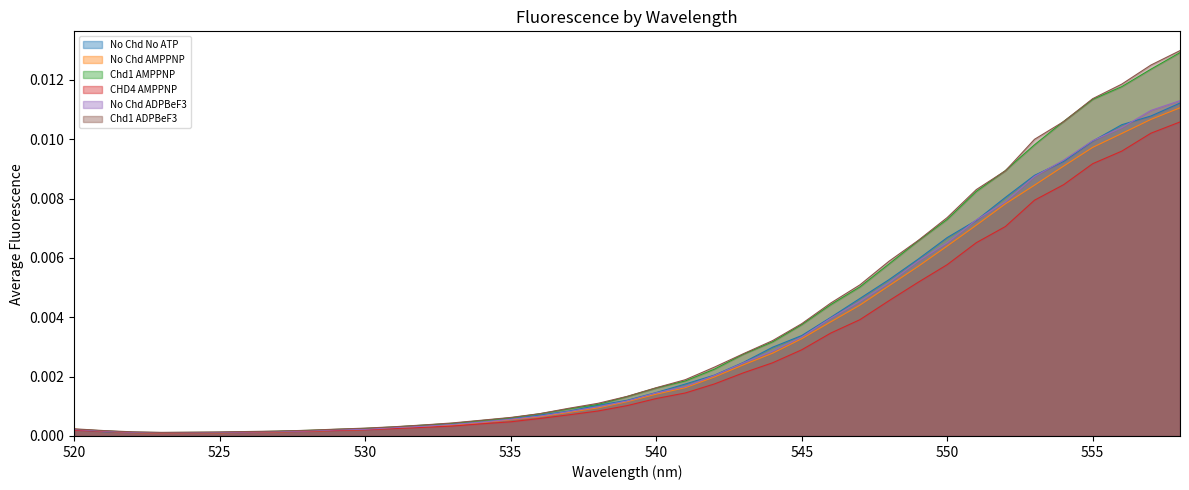

Between 530 and 557, which series saw the biggest shift?

Chd1 ADPBeF3